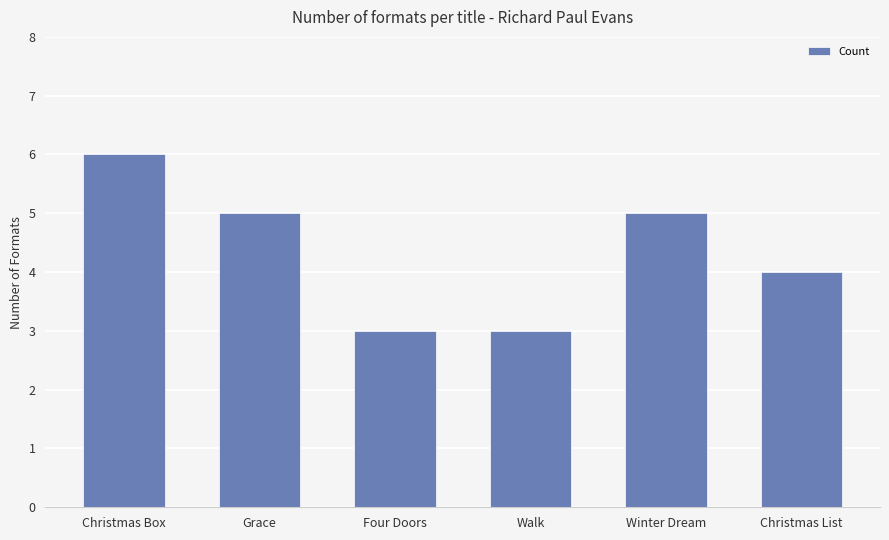

How many values are below 5?

3